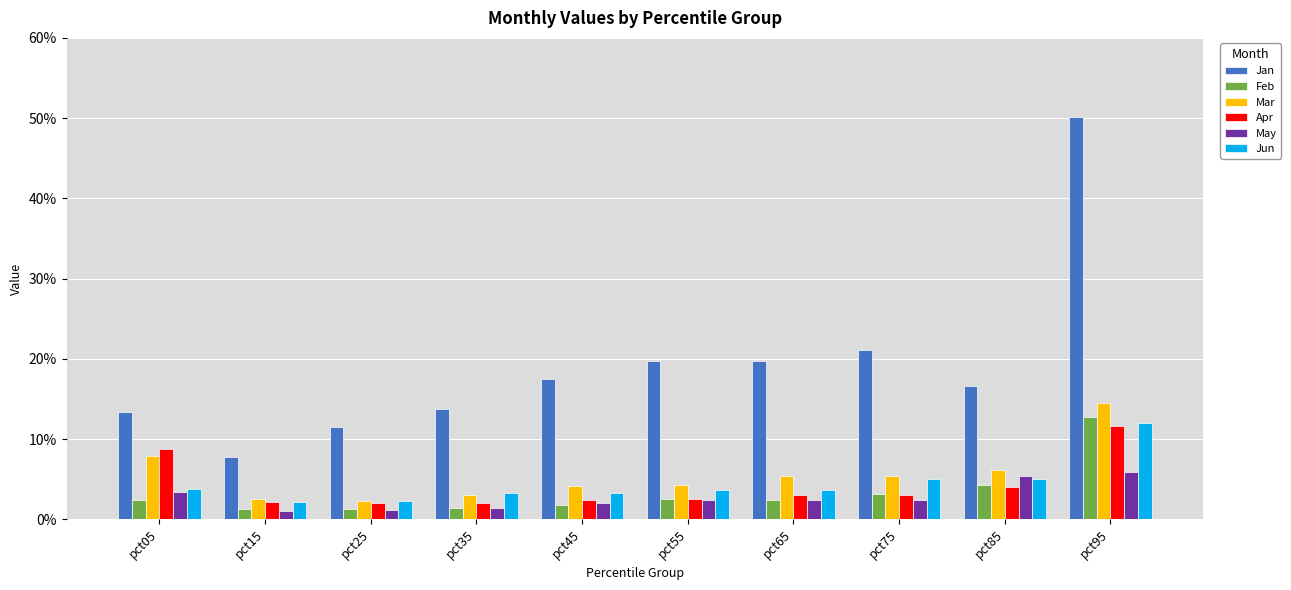

What are all the series names shown in the legend?

Jan, Feb, Mar, Apr, May, Jun